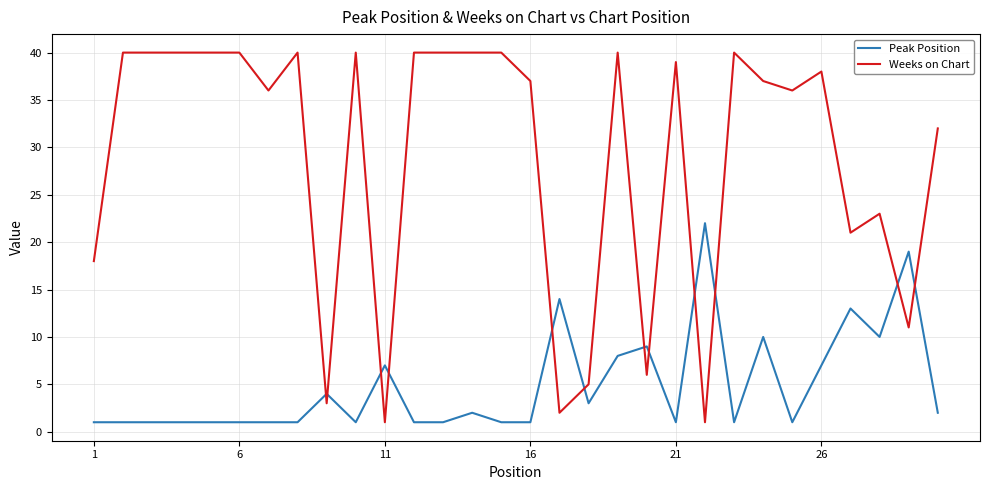

List the series in order of their overall mean, lowest first.

Peak Position, Weeks on Chart